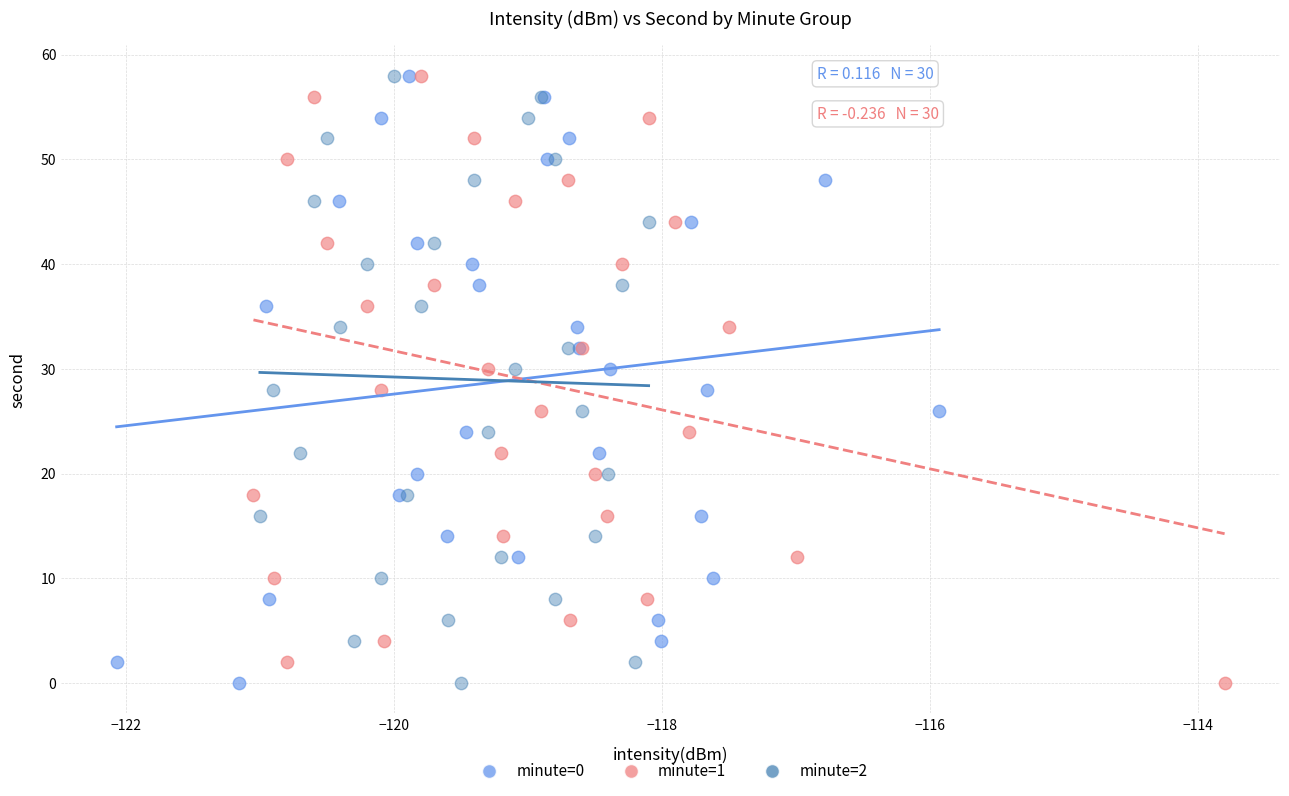

What are all the series names shown in the legend?

minute=0, minute=1, minute=2